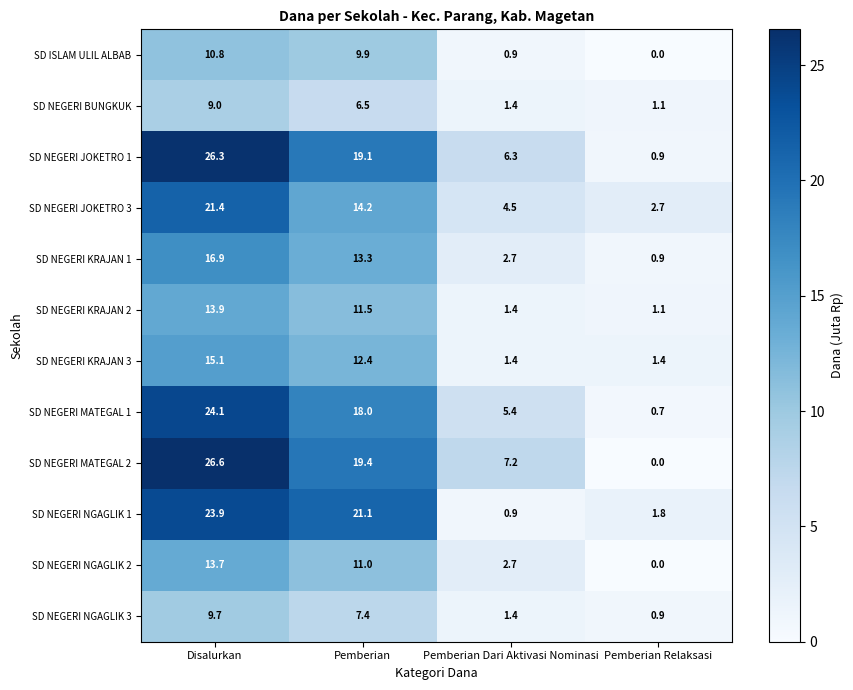

At which label does SD NEGERI NGAGLIK 3 first exceed 7?

Disalurkan